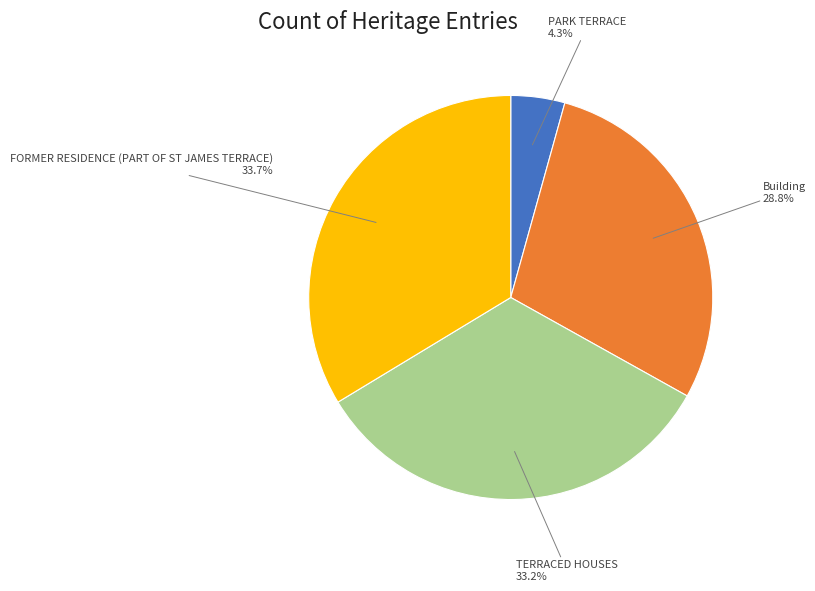

Approximately how many times larger is the value at FORMER RESIDENCE (PART OF ST JAMES TERRACE) compared to PARK TERRACE?

7.8